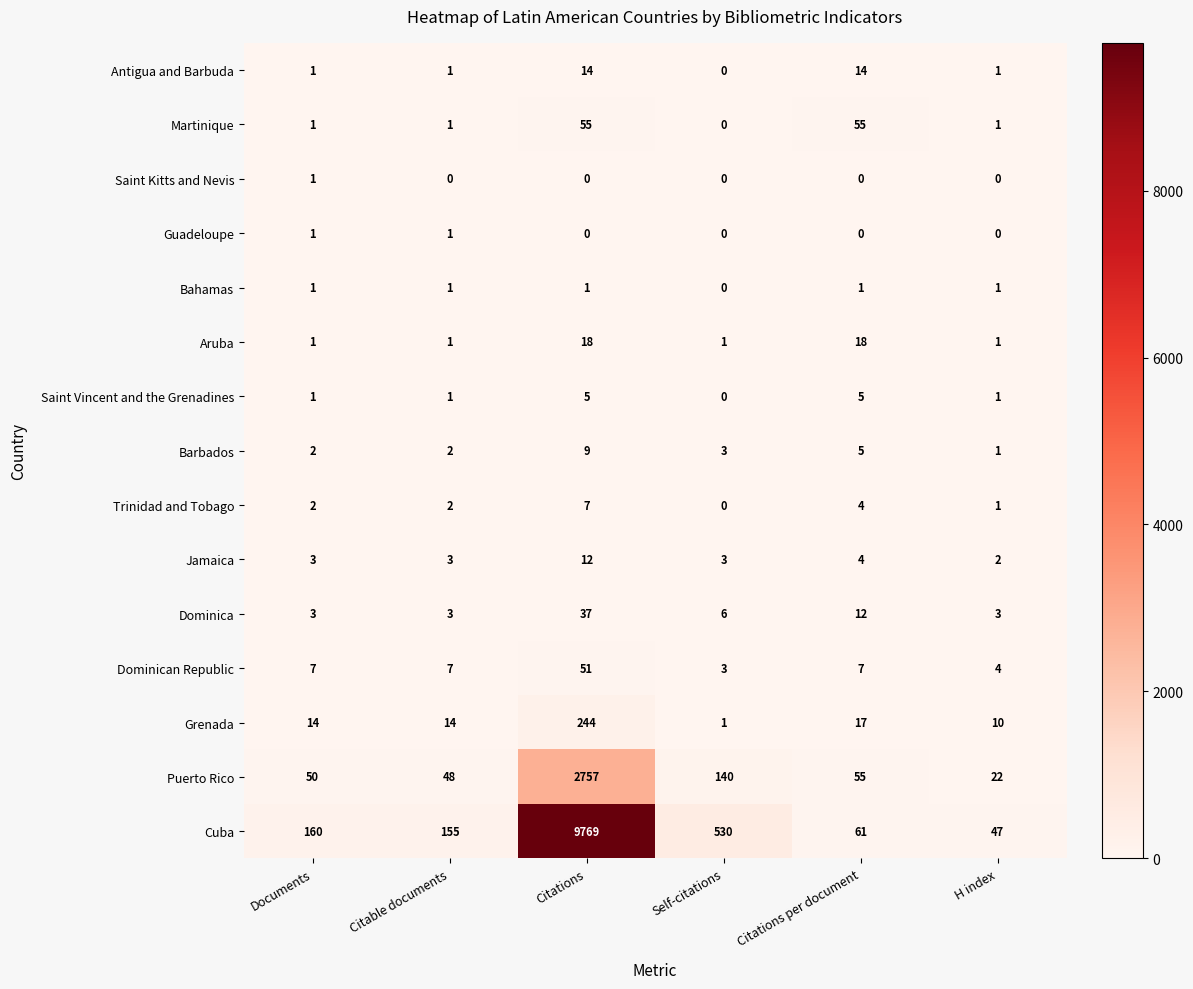

What is the greatest value displayed?

9769